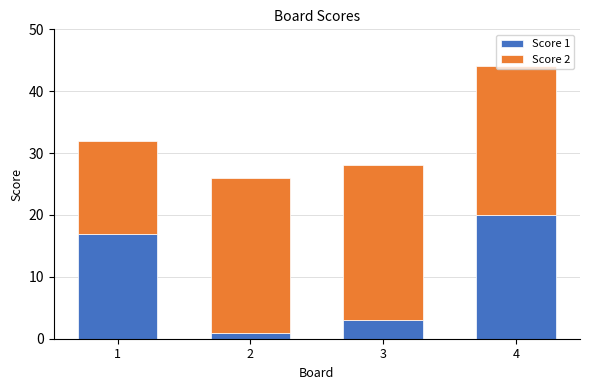

At which category is the sum across all series the highest?

4